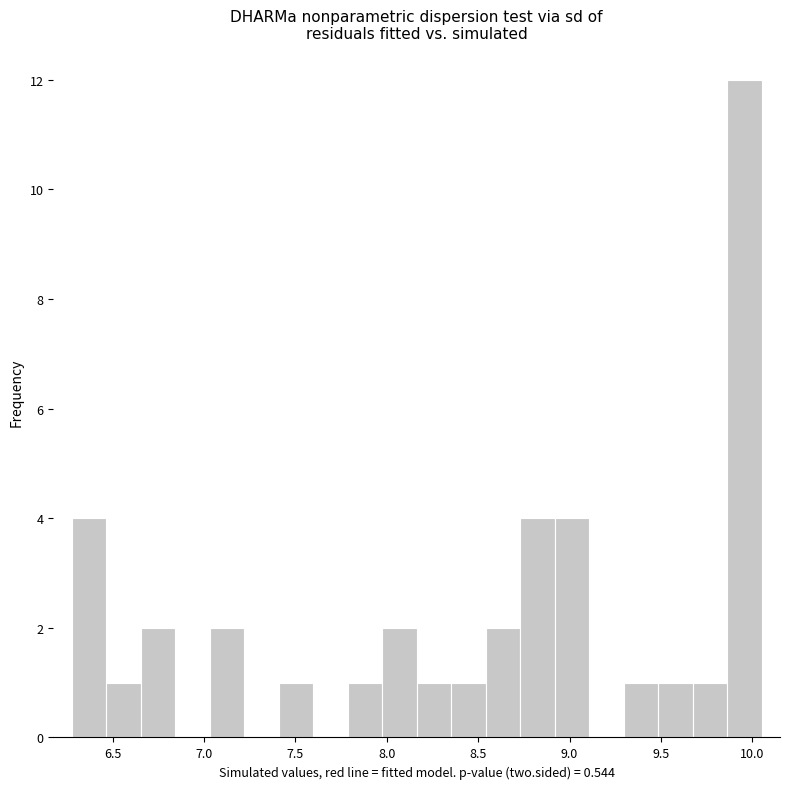

Read against the x-axis, roughly where is the centre of the tallest bar?

9.95